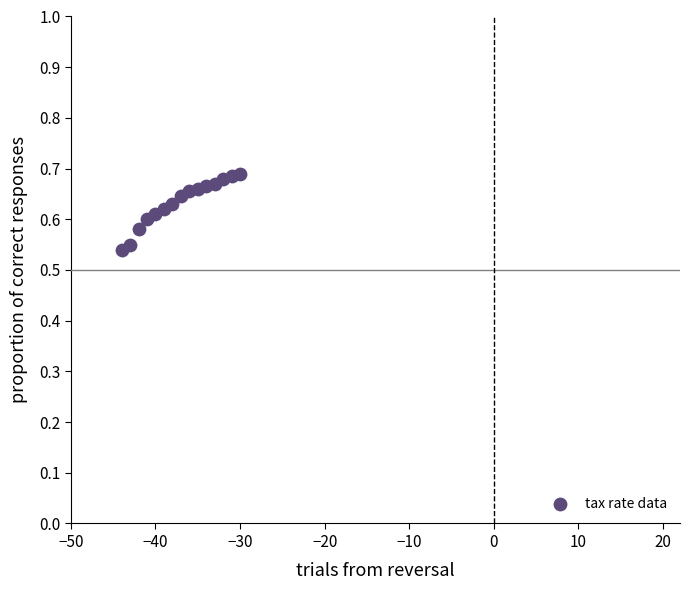

What is the range of X values (max minus min)?

14.0